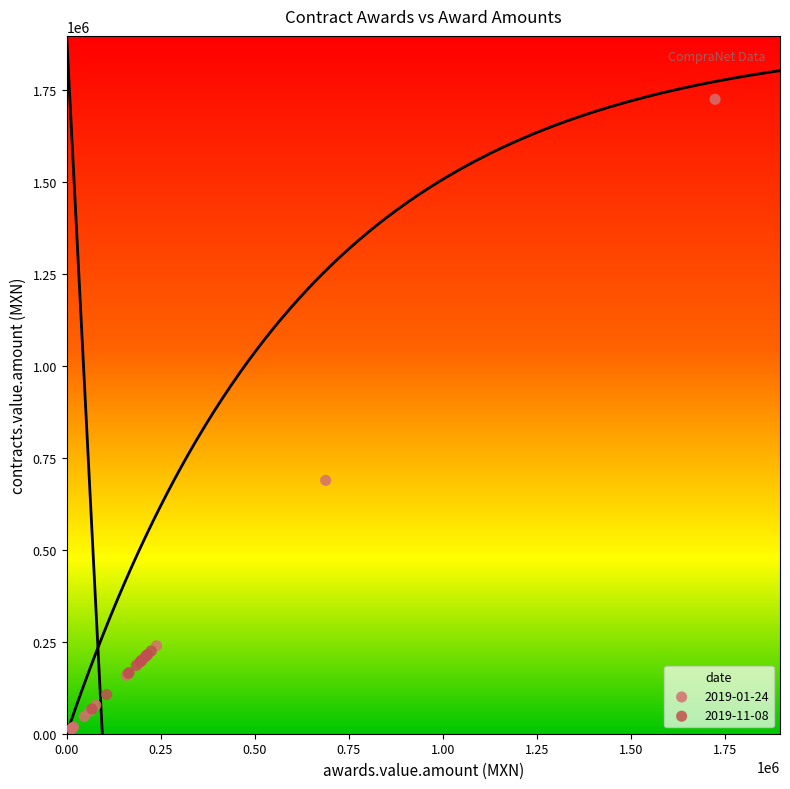

Which series reaches the maximum Y coordinate?

2019-01-24